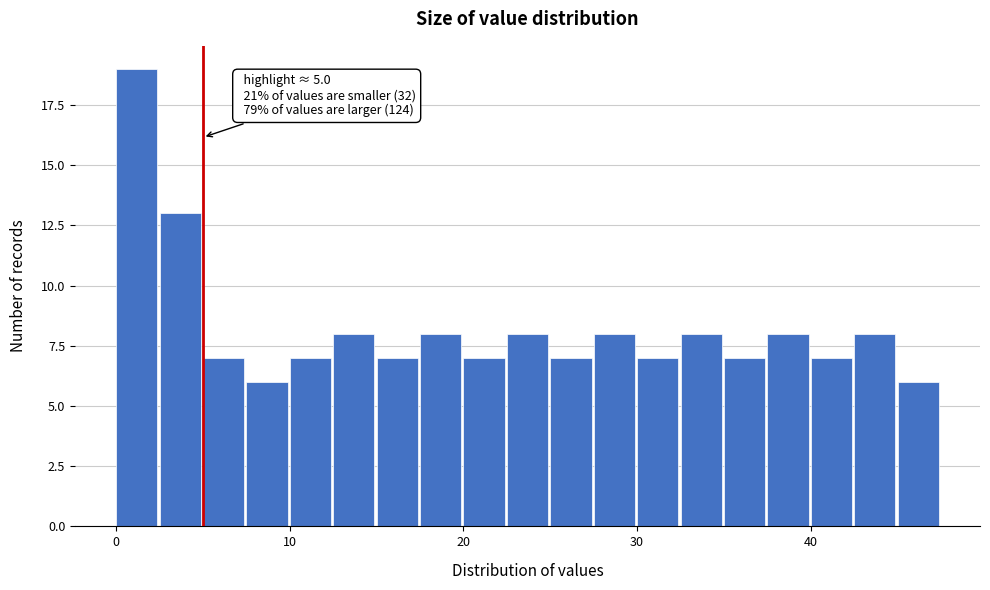

Around what value on the x-axis is the tallest bar? Give the approximate position of its centre, as read against the axis.

1